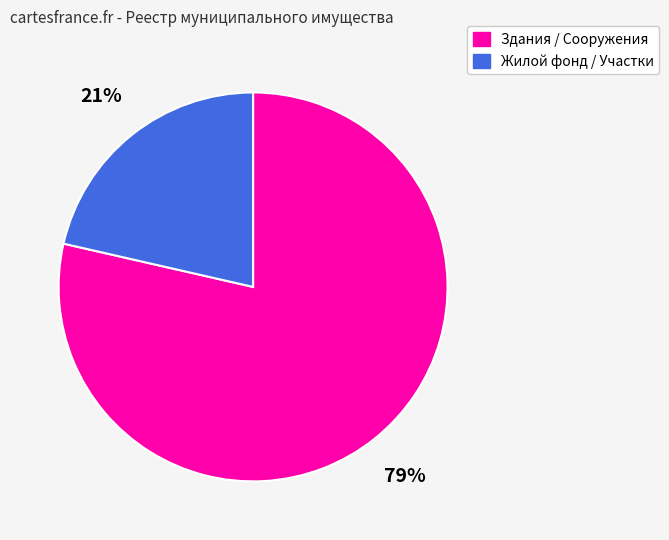

How many slices are in this pie chart?

2